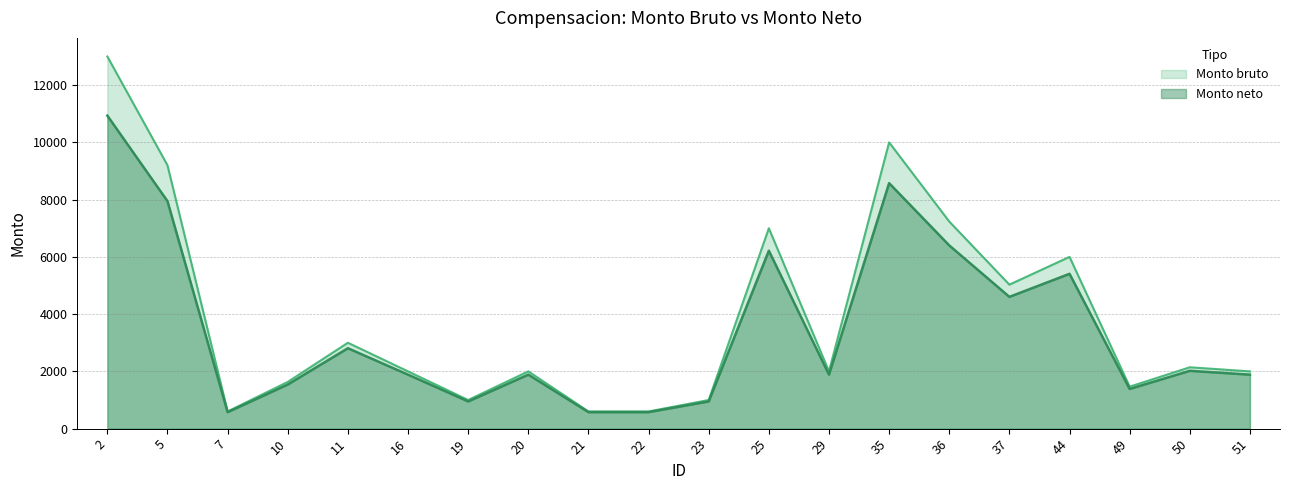

What is the value of the Monto bruto point at the 11th from the left?

1000.0